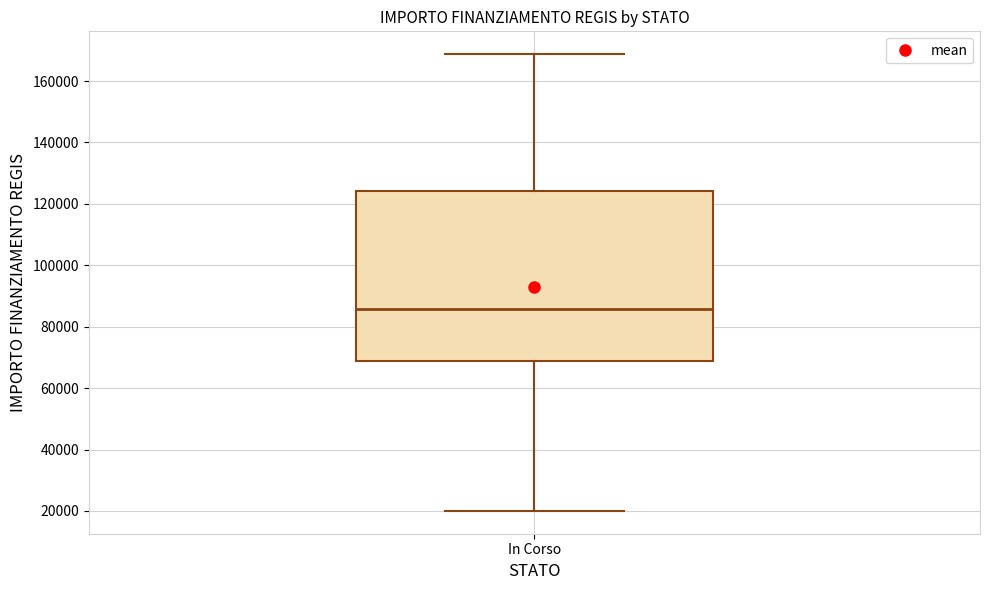

Where is the upper edge of the box for In Corso on the y-axis? The values are not printed on the chart, so give them approximately, as read against the axis.

124000